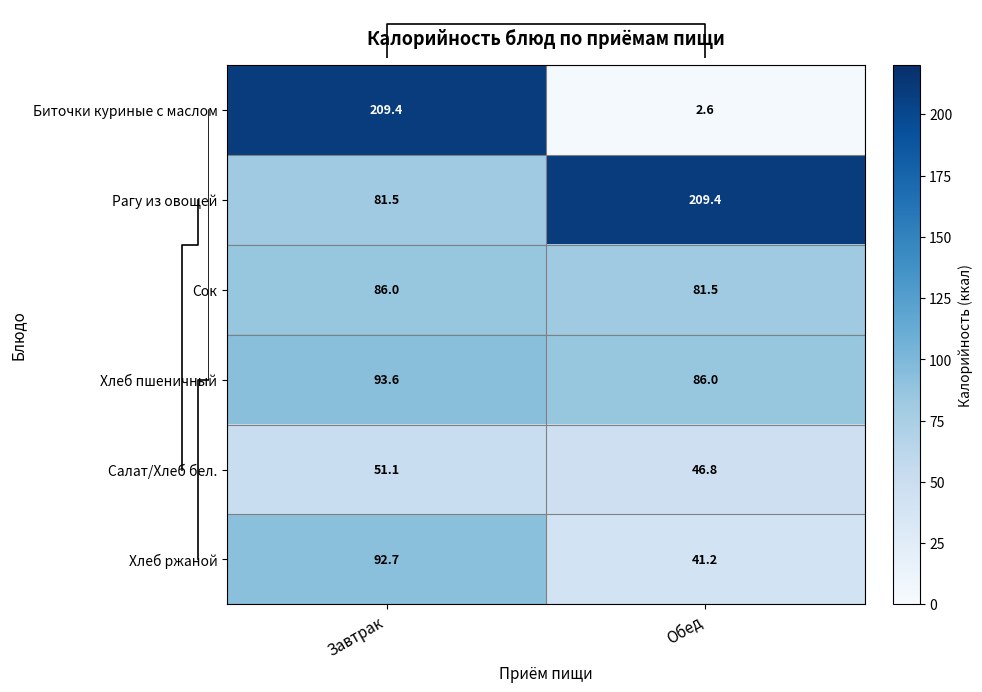

What is the sum of the Рагу из овощей values at Завтрак and Обед?

290.9